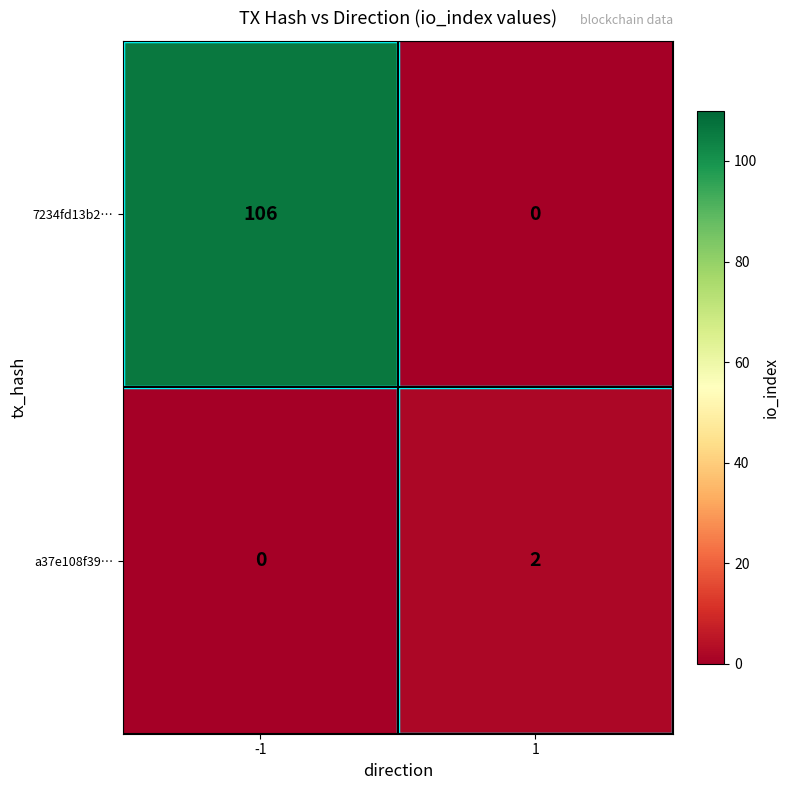

Which series has the largest range (max minus min)?

7234fd13b2…